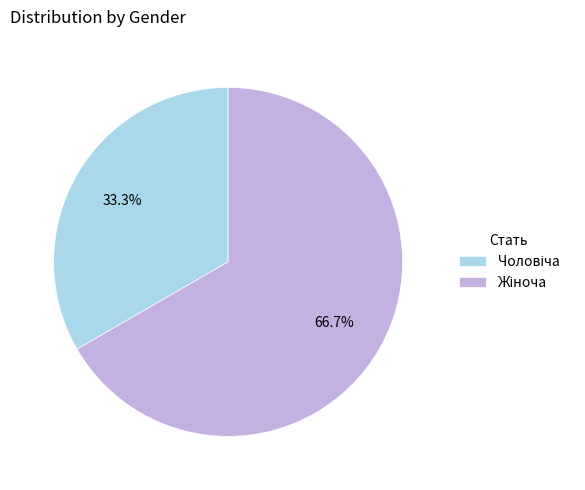

Is there a majority slice in this chart?

Yes